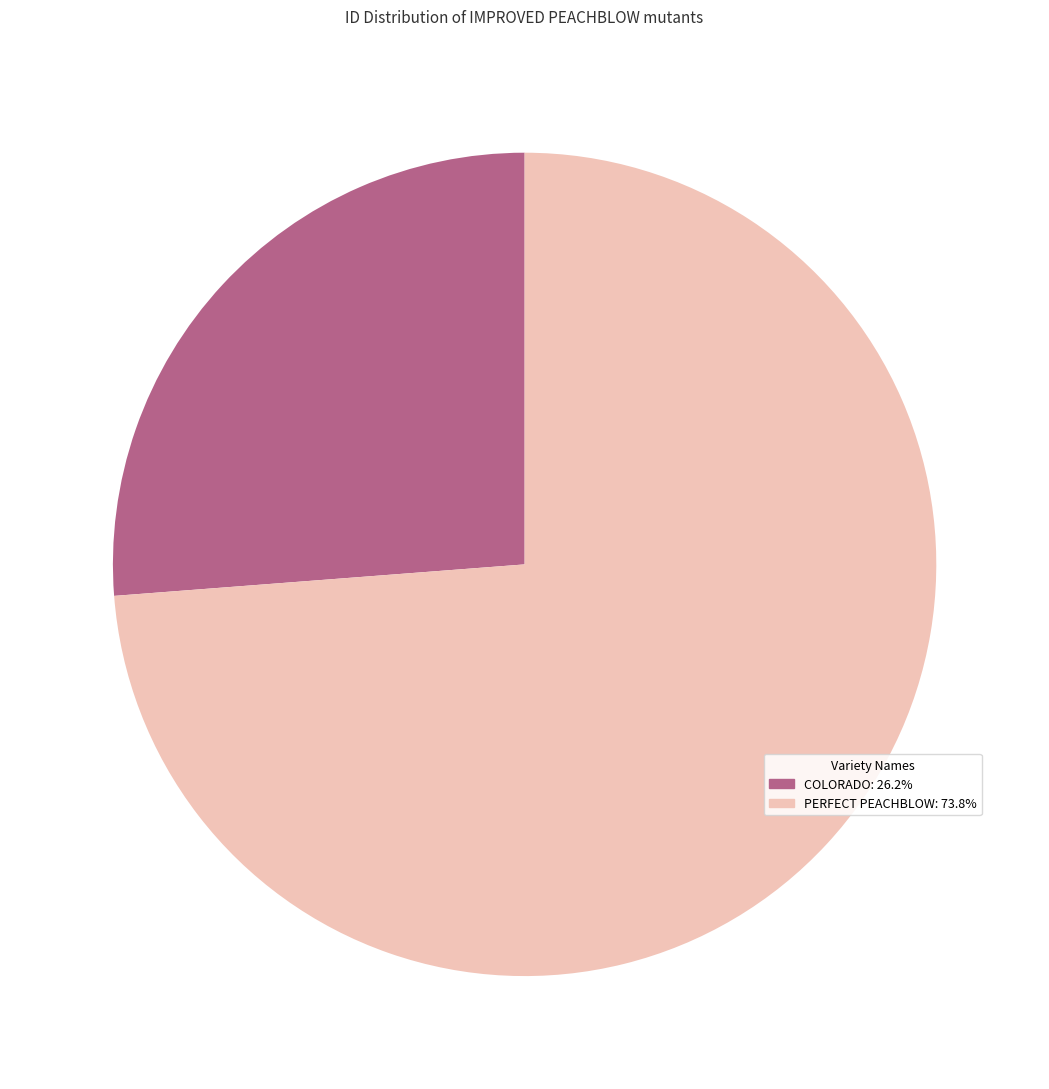

Which has a higher value, COLORADO or PERFECT PEACHBLOW?

PERFECT PEACHBLOW